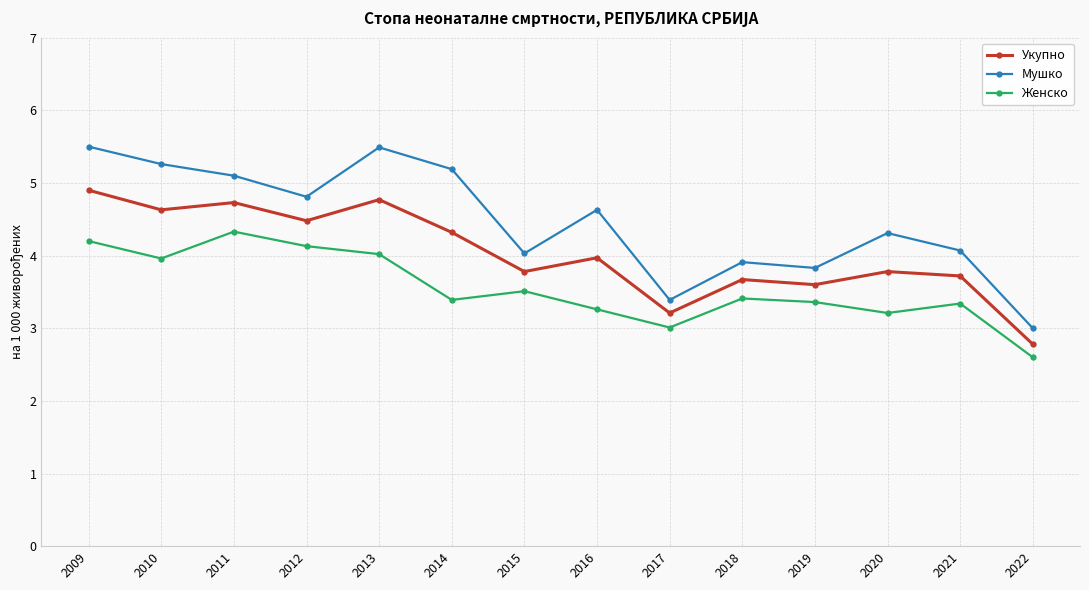

In Мушко, how many points are lower than both neighbors (excluding endpoints)?

4